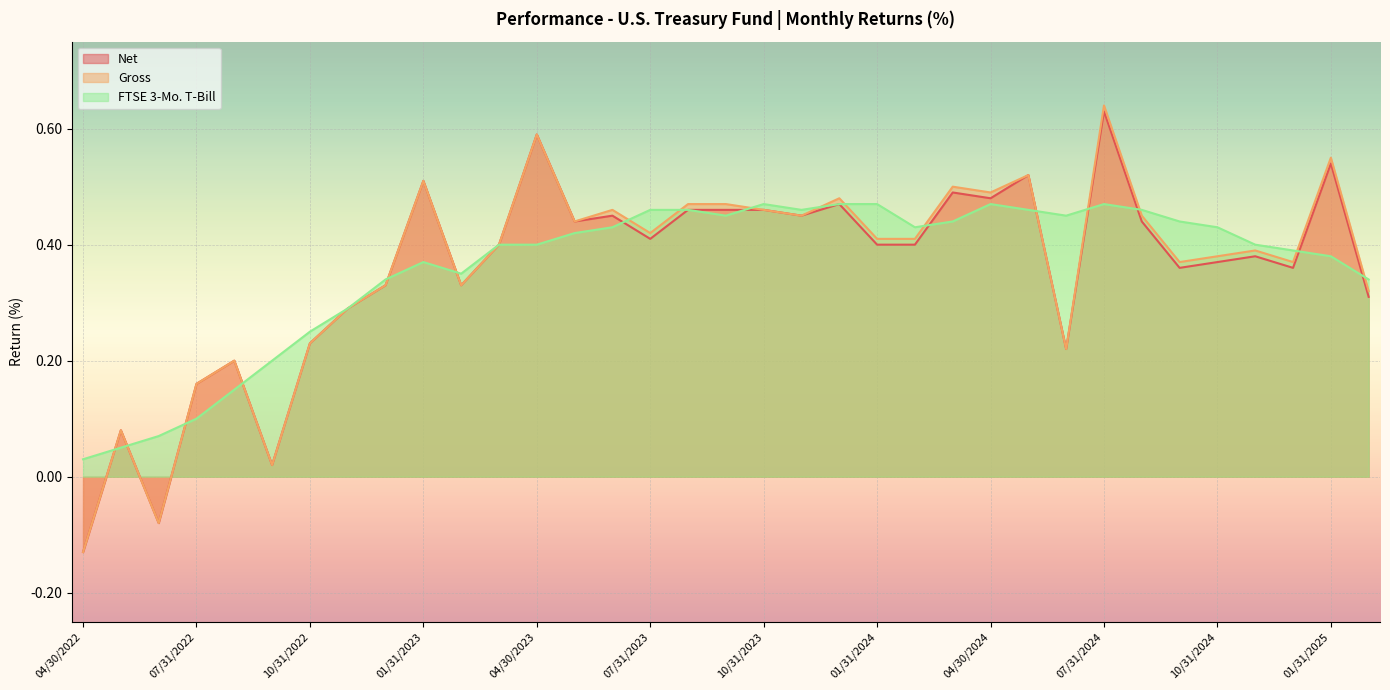

How many distinct data groups are displayed?

3